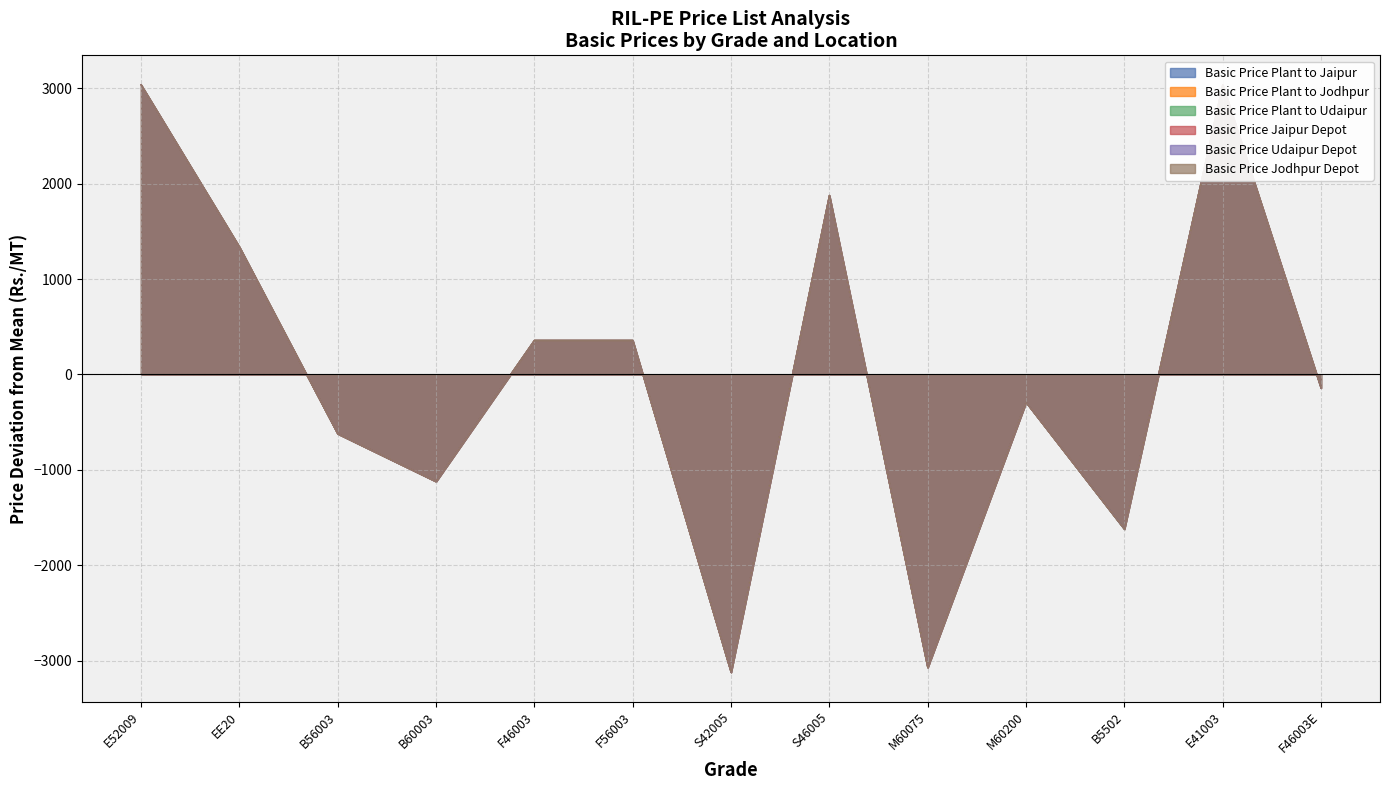

What is the total value across all series at S42005?

-18739.2